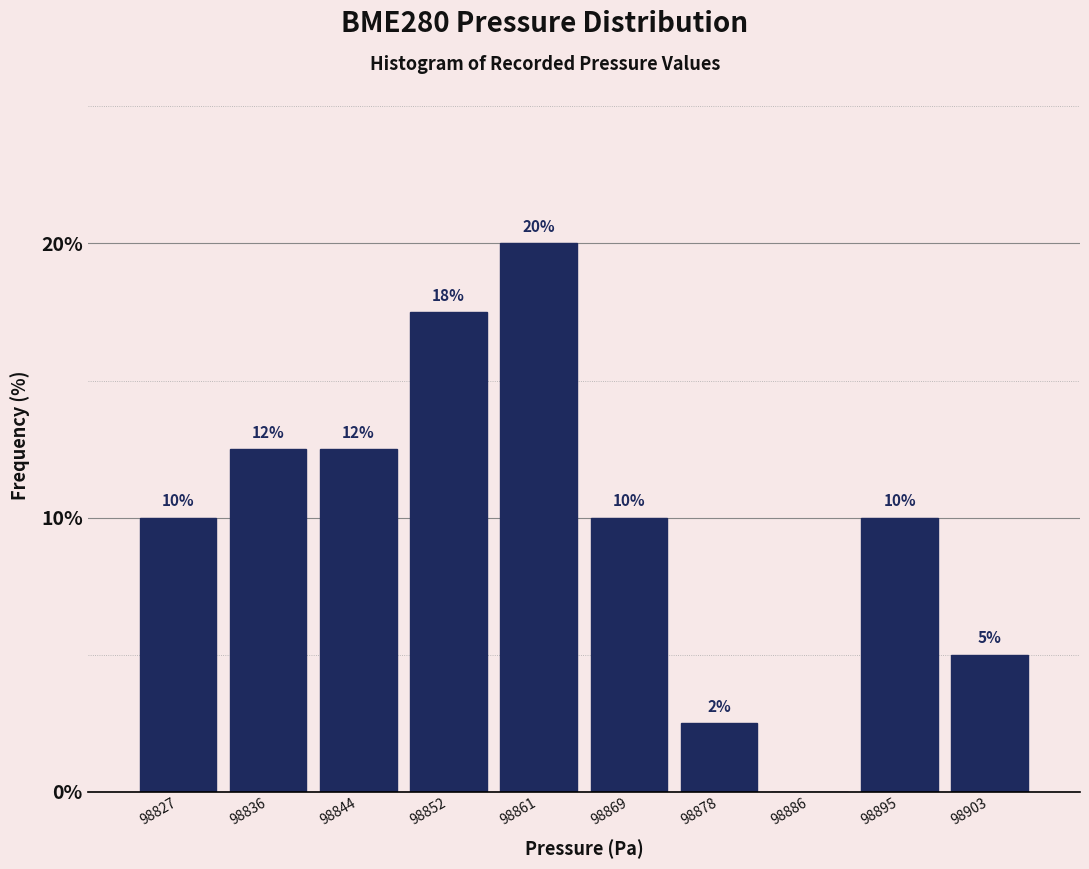

Which has a higher value, 98861 or 98852?

98861